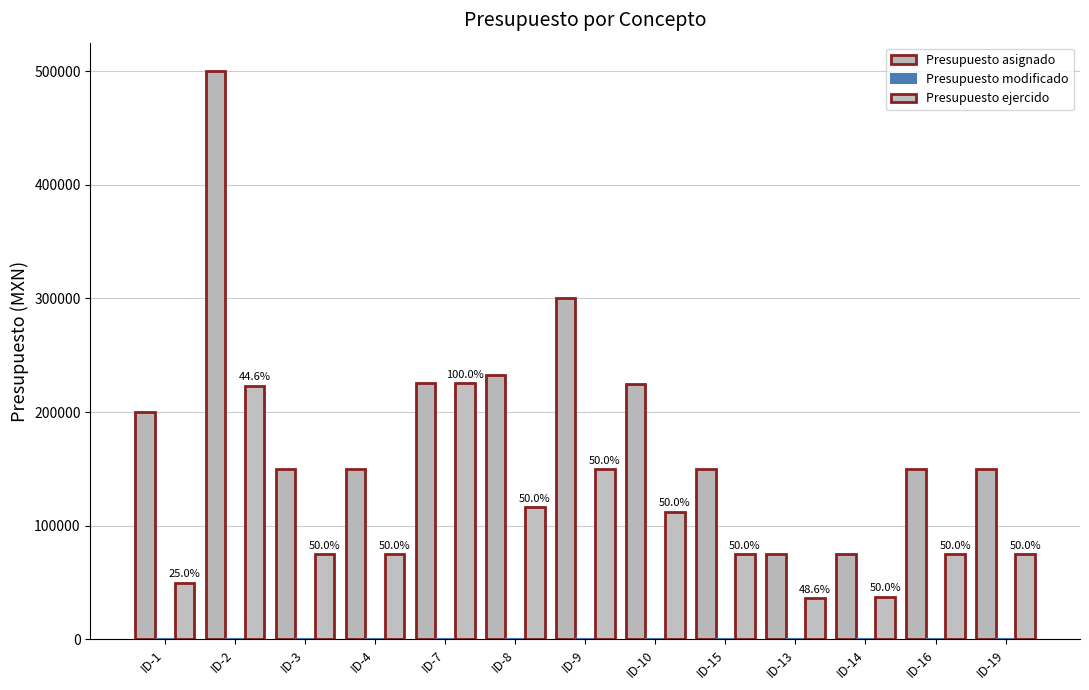

Are the bars horizontal?

No